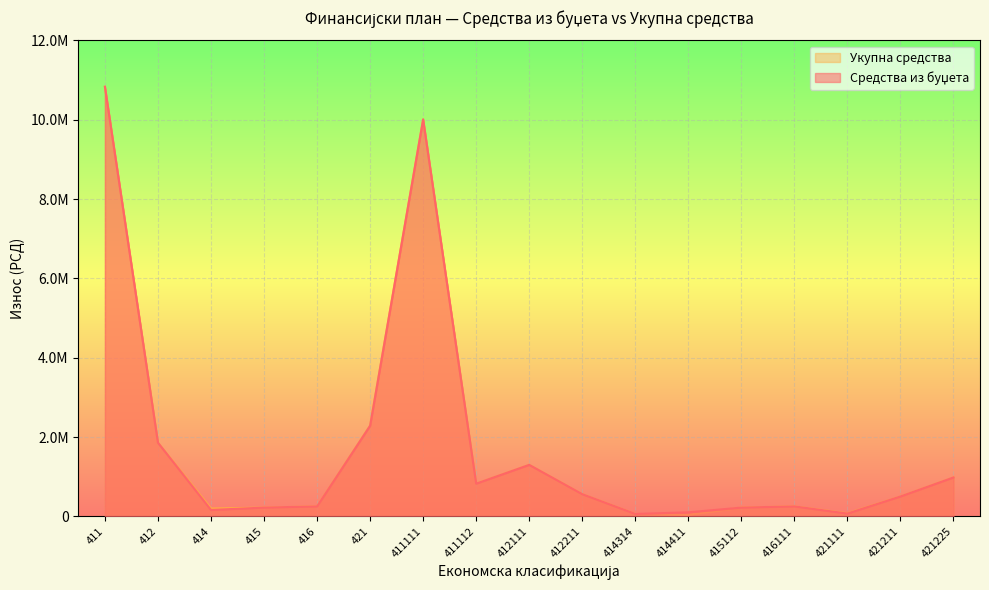

True or false: Средства из буџета has a value of 16492137 at 411111.

False